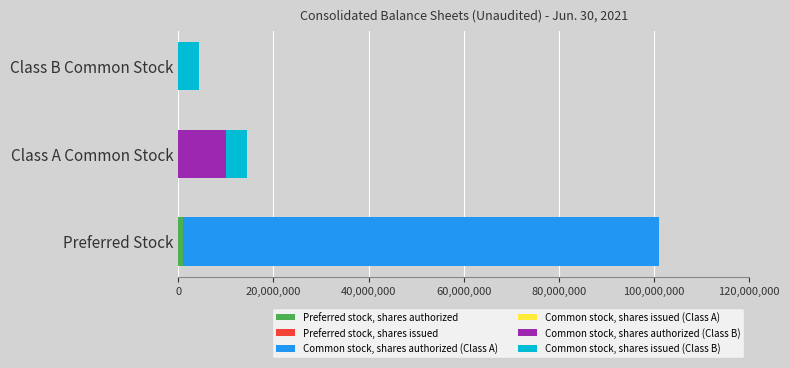

At which category is the sum across all series the highest?

Preferred Stock